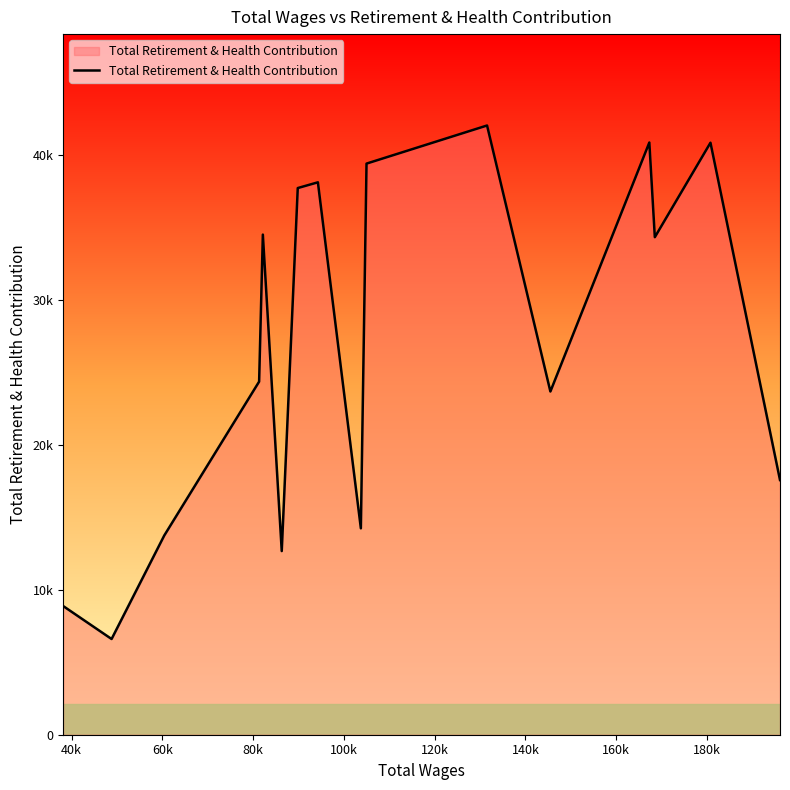

Does the chart have visible grid lines?

No